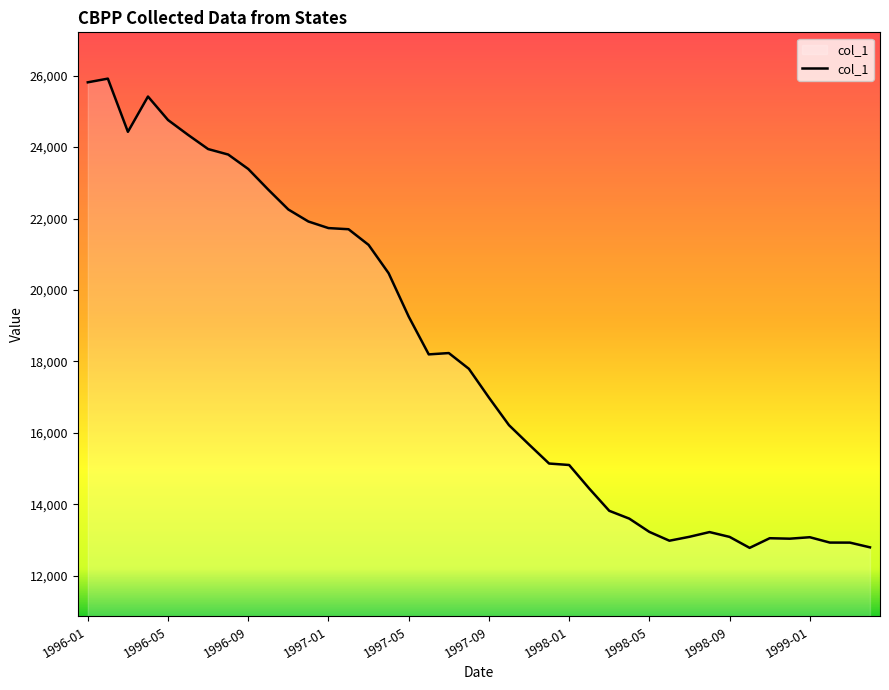

What is the minimum value shown in the chart?

12784